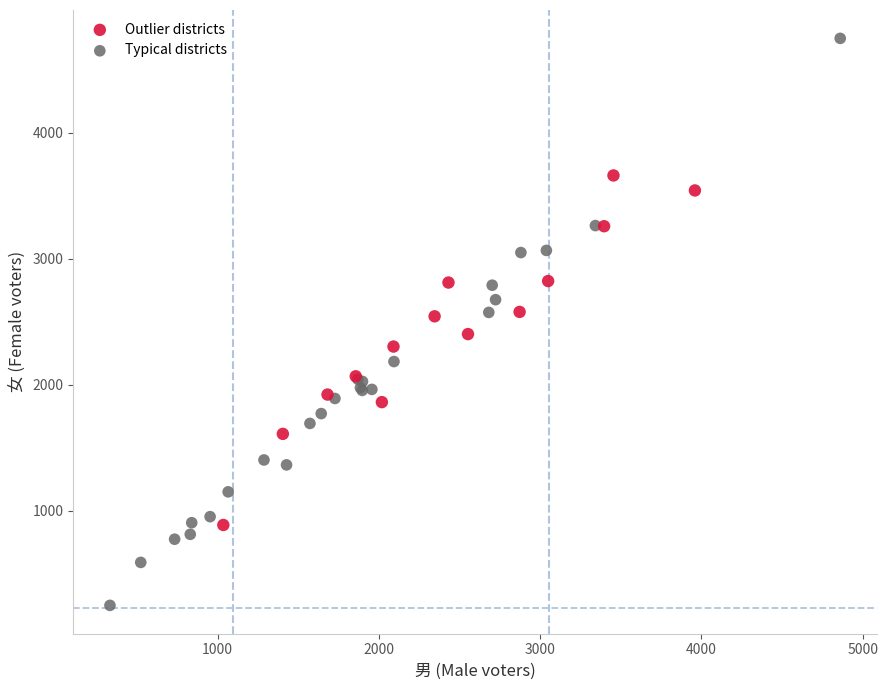

Which series reaches the minimum Y coordinate?

Typical districts